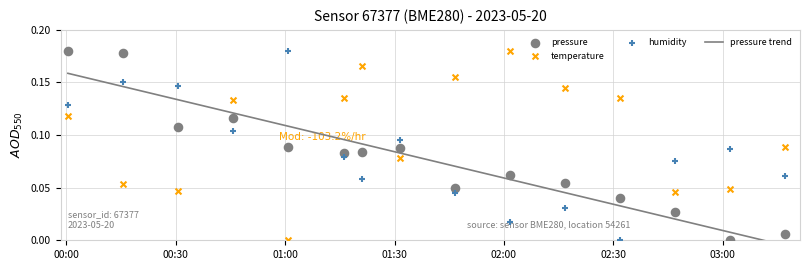

At which category is the sum across all series the highest?

2023-05-20T00:00:24